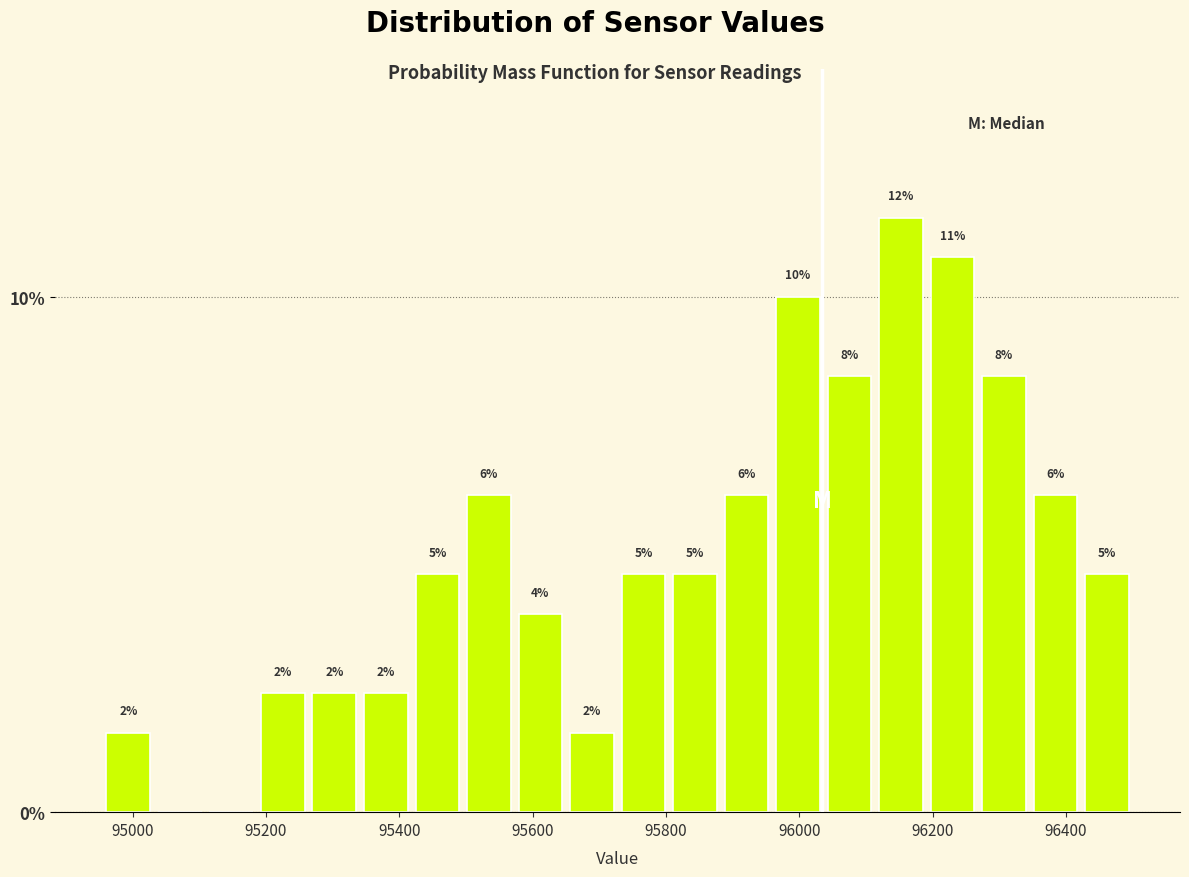

Read against the x-axis, roughly where is the centre of the tallest bar?

96160